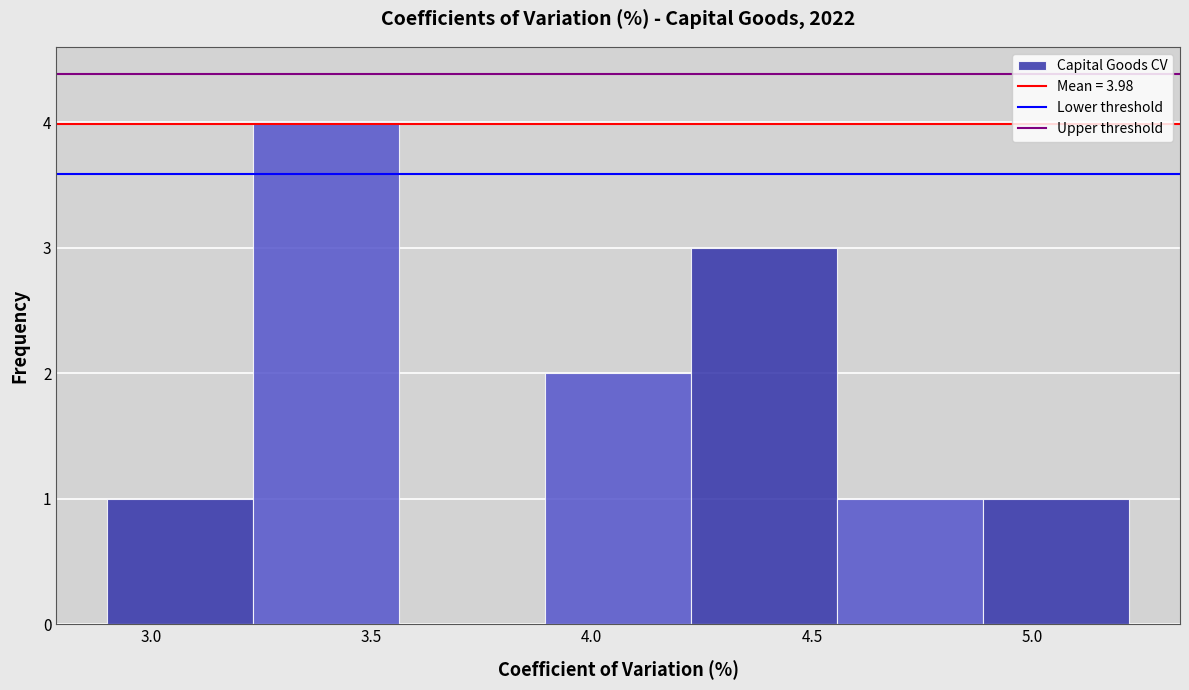

Which range on the x-axis has the tallest bar?

3.25 to 3.55